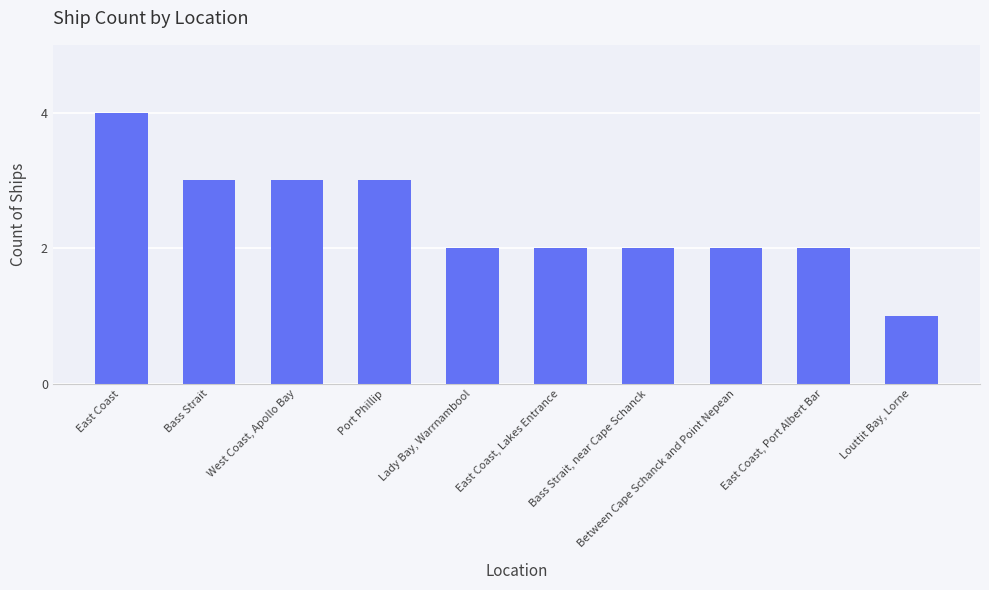

Count the values in the range 2 to 3.

8